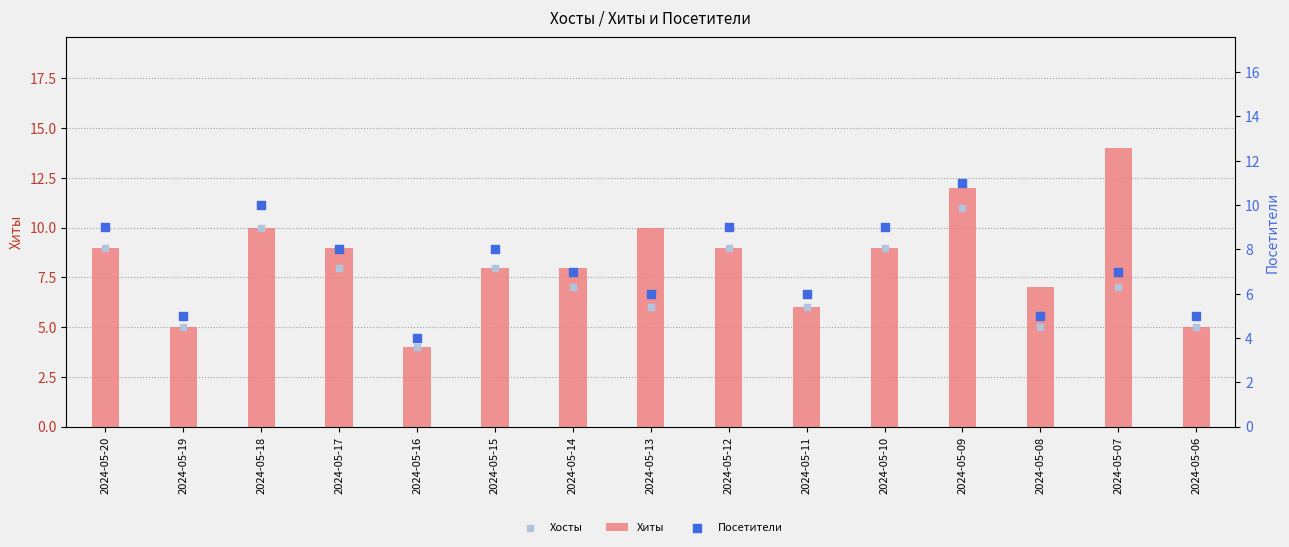

What is the total value across all series at 2024-05-17?

25